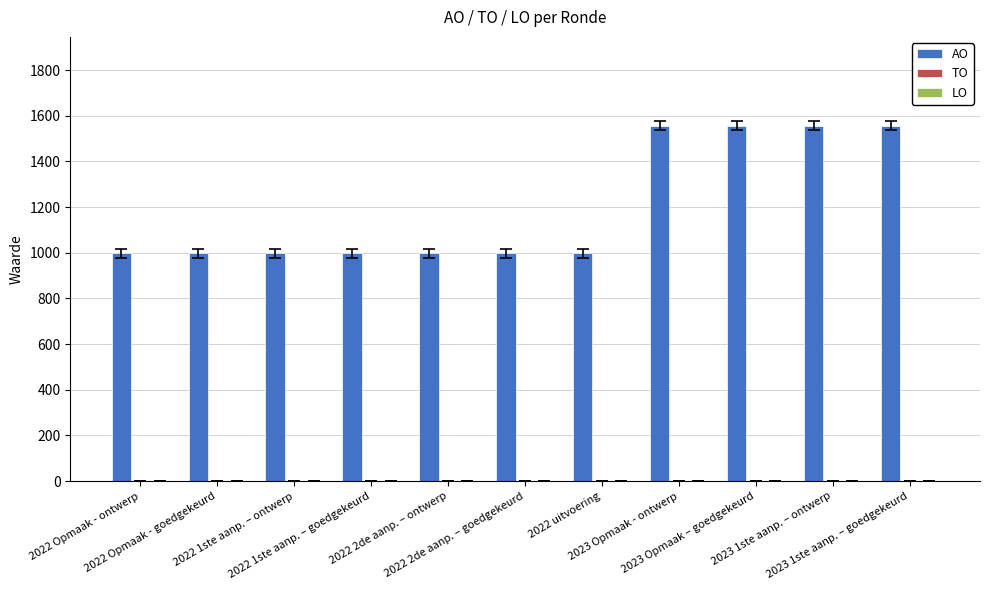

What is the maximum value shown in the chart?

1556